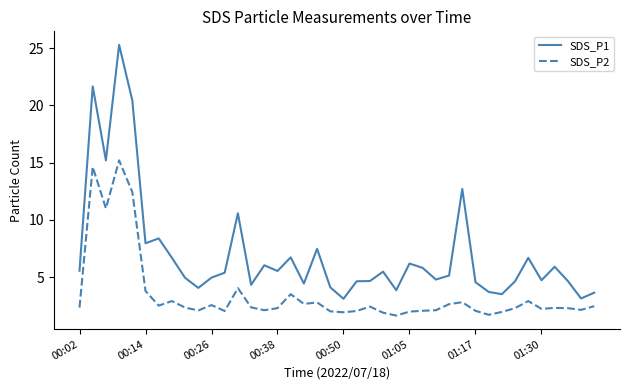

What is the difference between the maximum and minimum values in the SDS_P2 series?

13.6